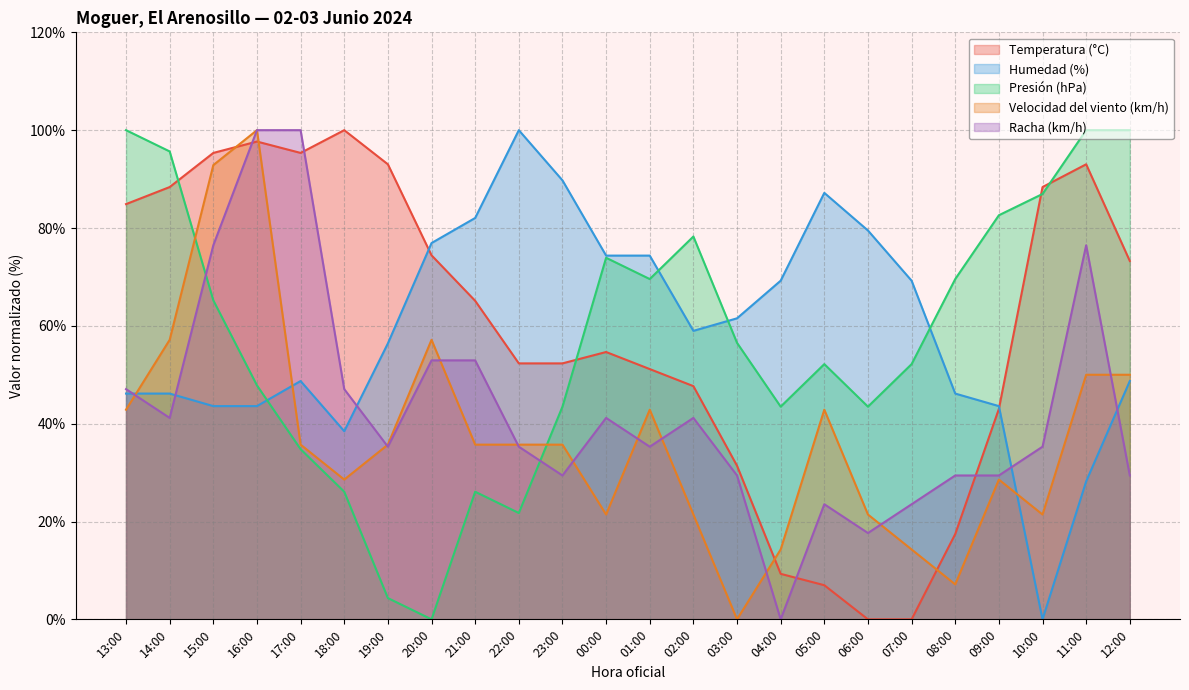

What is the label of the 1st point from the right?

12:00